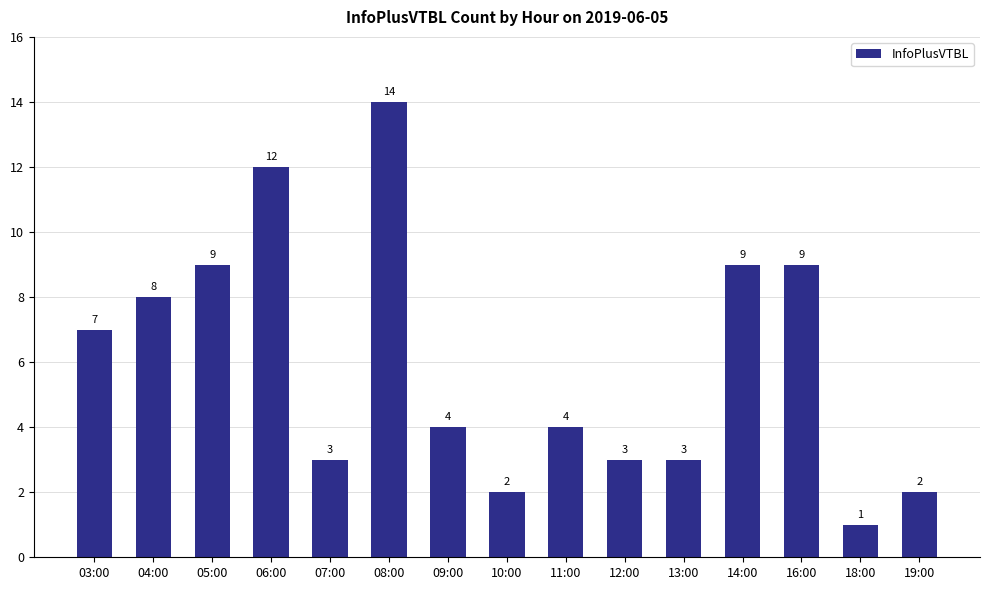

At which category does the chart reach its peak across all series?

08:00